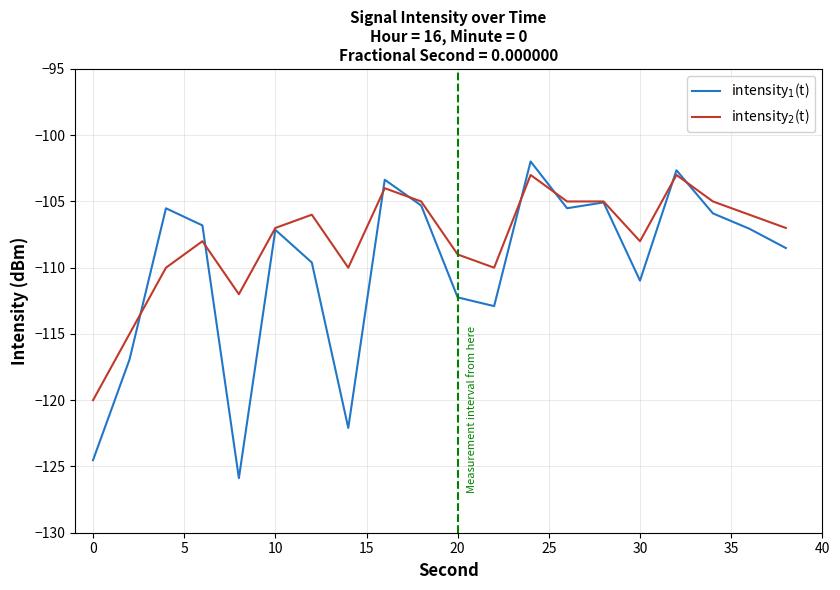

Reading left to right, what are all the values shown in this chart?

intensity$_1$(t): -124.5	-116.9	-105.5	-106.8	-125.9	-107.1	-109.6	-122.1	-103.4	-105.3	-112.2	-112.9	-102.0	-105.5	-105.1	-111.0	-102.6	-105.9	-107.1	-108.5
intensity$_2$(t): -120.0	-115.0	-110.0	-108.0	-112.0	-107.0	-106.0	-110.0	-104.0	-105.0	-109.0	-110.0	-103.0	-105.0	-105.0	-108.0	-103.0	-105.0	-106.0	-107.0